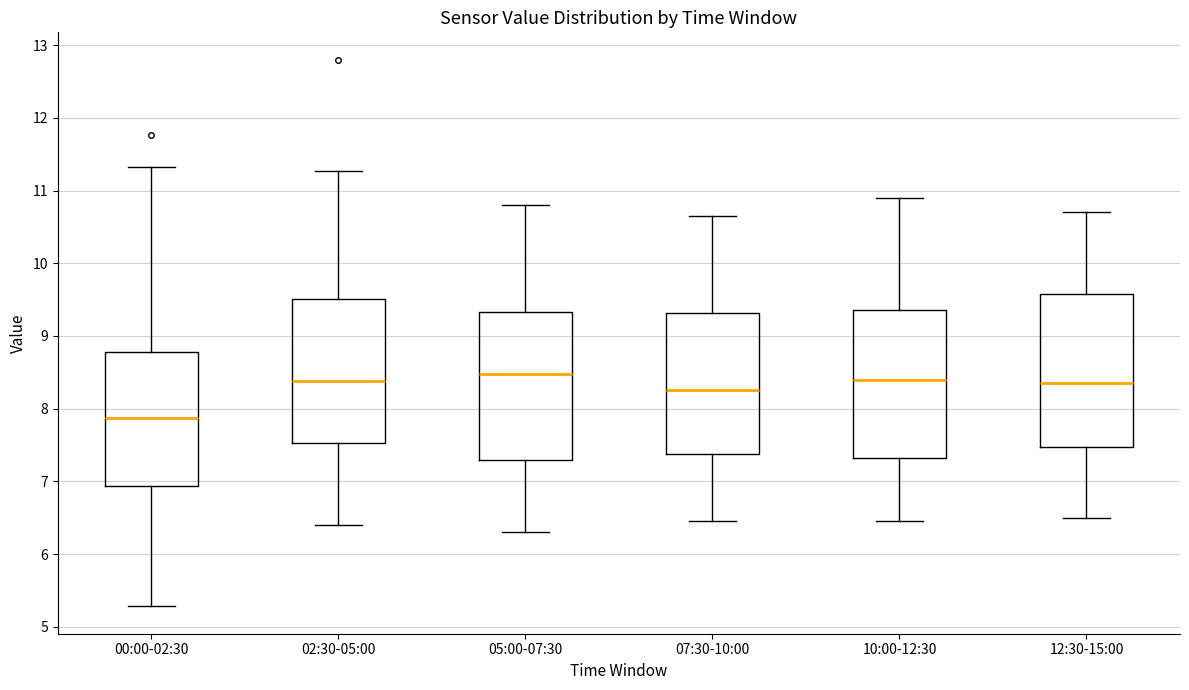

Where is the lower edge of the box for 02:30-05:00 on the y-axis? The values are not printed on the chart, so give them approximately, as read against the axis.

7.5